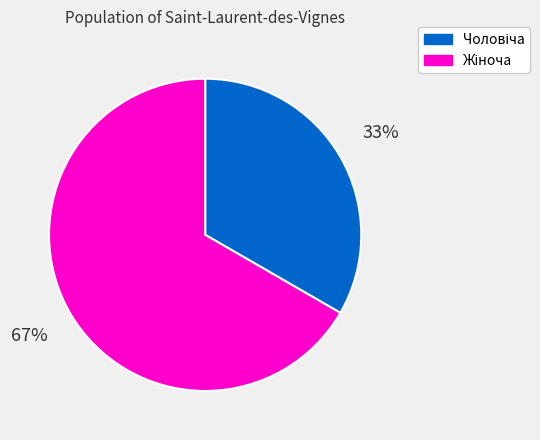

To the nearest percent, what is the average slice percentage?

50%